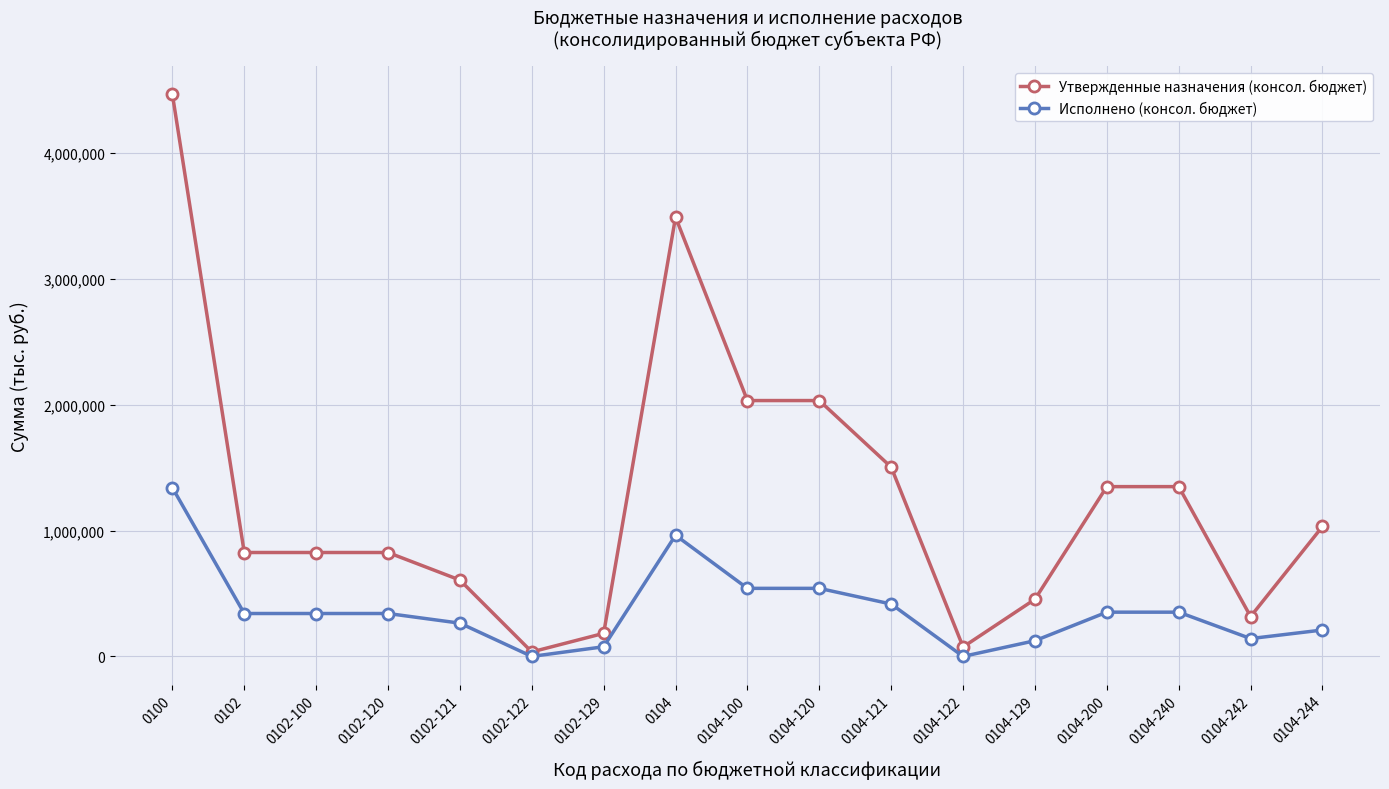

Is this an area chart (filled region under the line)?

No